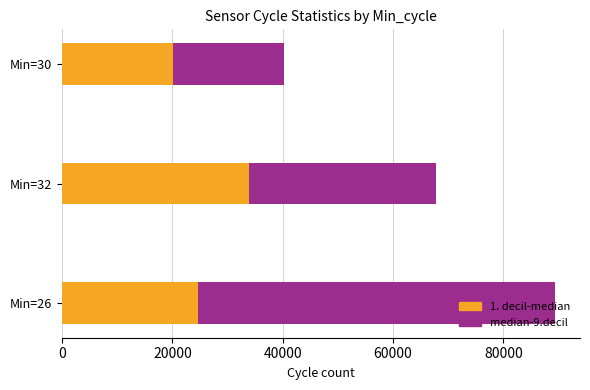

What is the sum of all 1. decil-median values?

78660